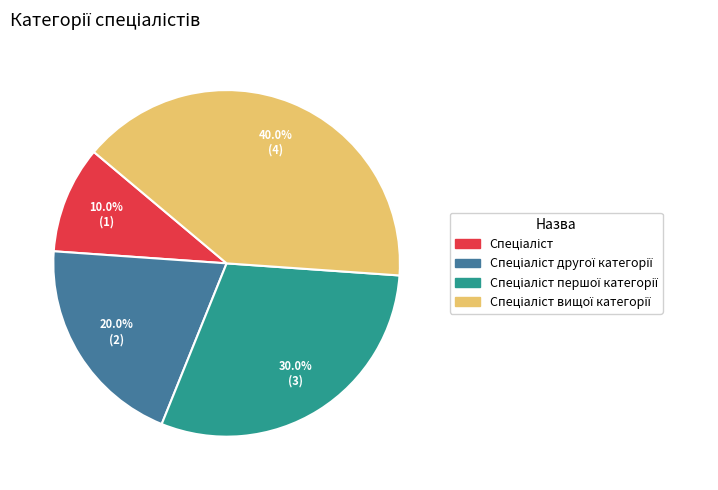

Does any single category account for the majority?

No